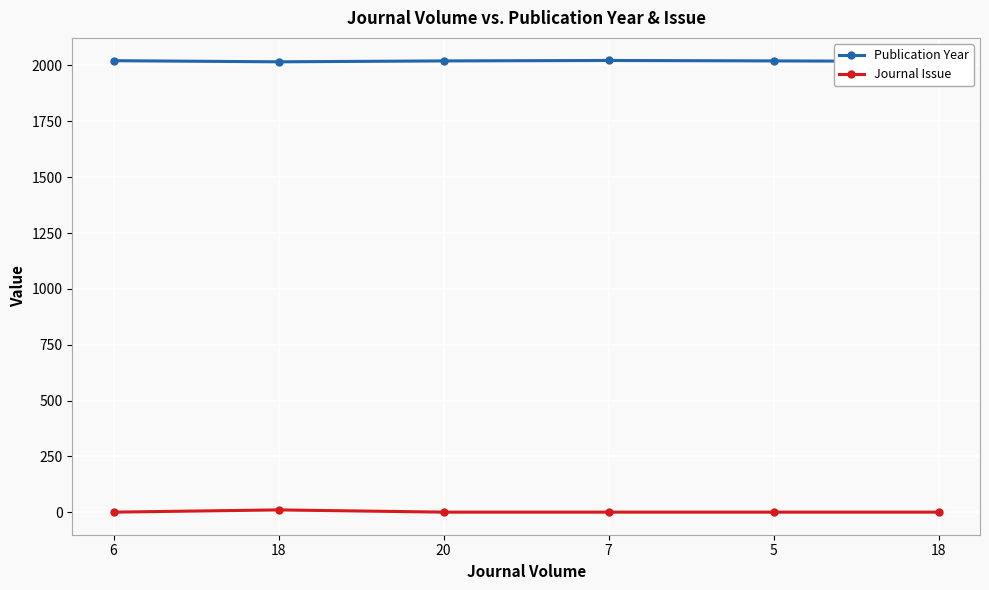

What is the smallest value displayed?

1